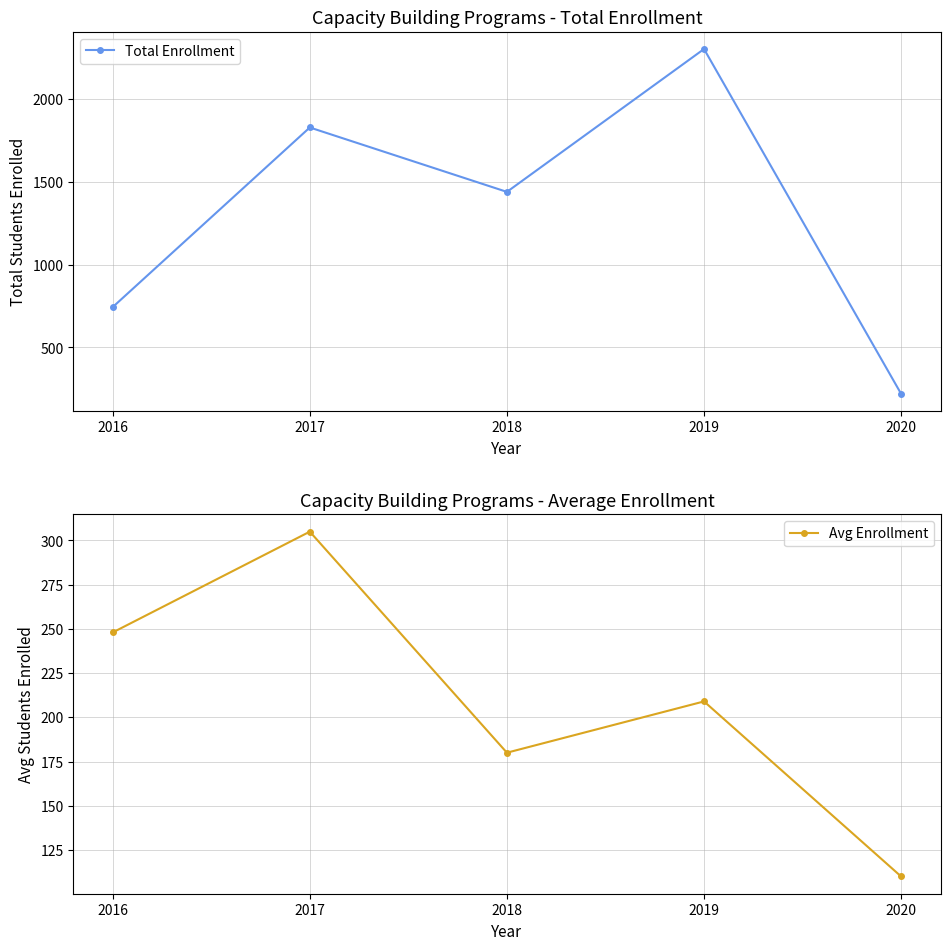

The value of Avg Enrollment at 2016 is 248. True or false?

True